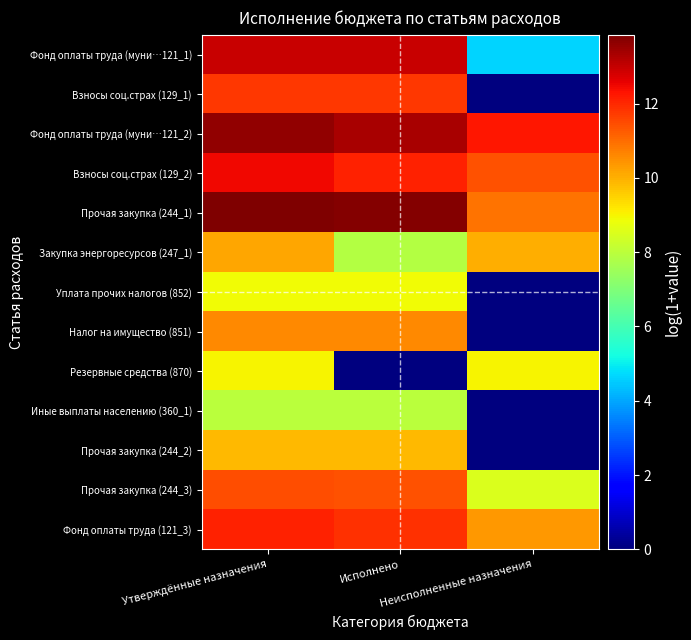

At which category is the sum across all series the highest?

Утверждённые назначения